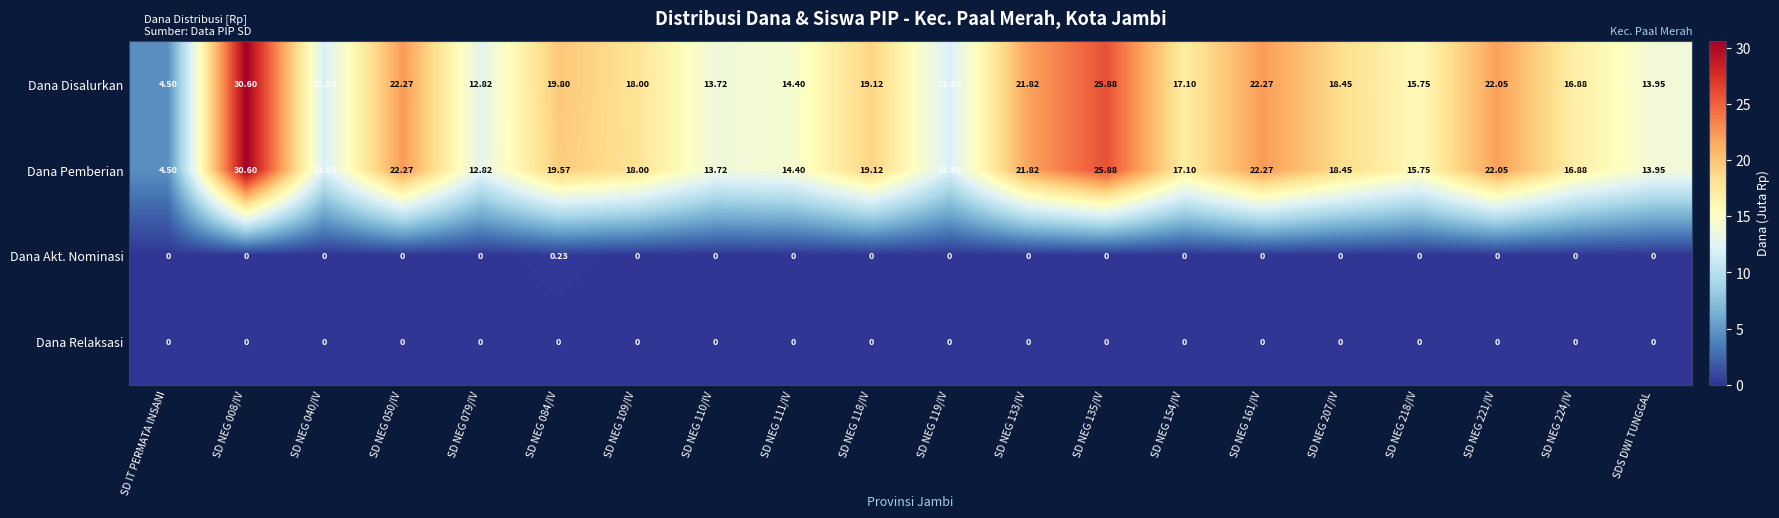

Which series has the largest total across all categories?

Dana Disalurkan